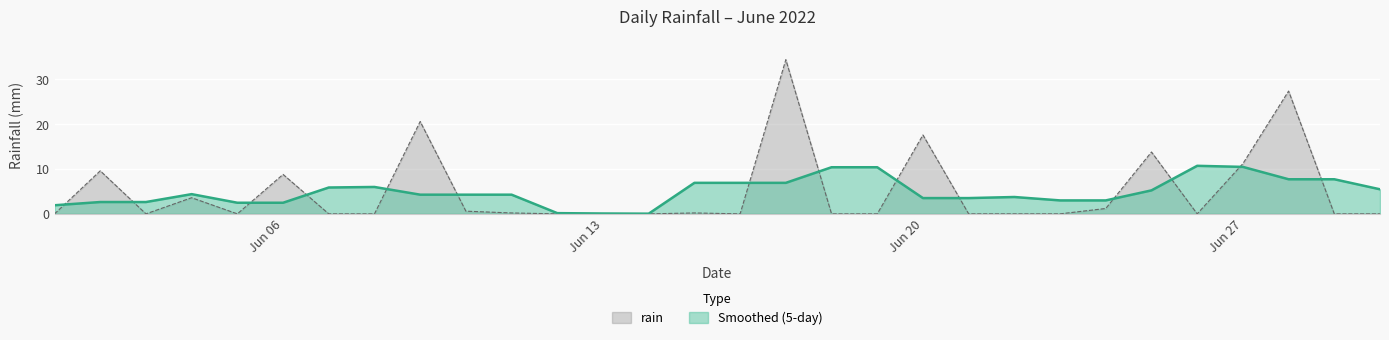

How many lines are shown in the chart?

2